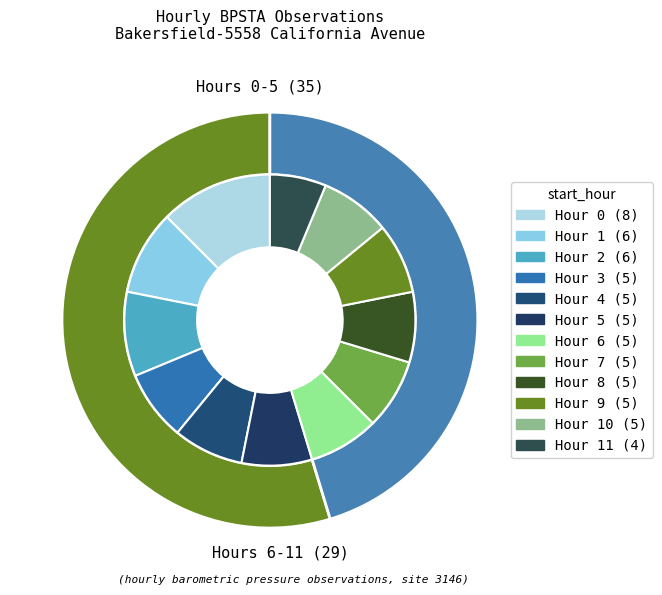

Which slice is the smallest?

Hour 11